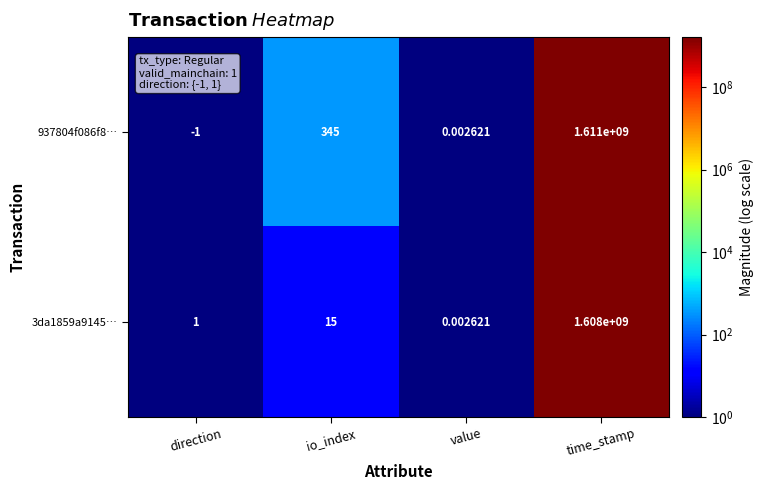

Rank the categories by 3da1859a9145… value from highest to lowest.

time_stamp, io_index, direction, value